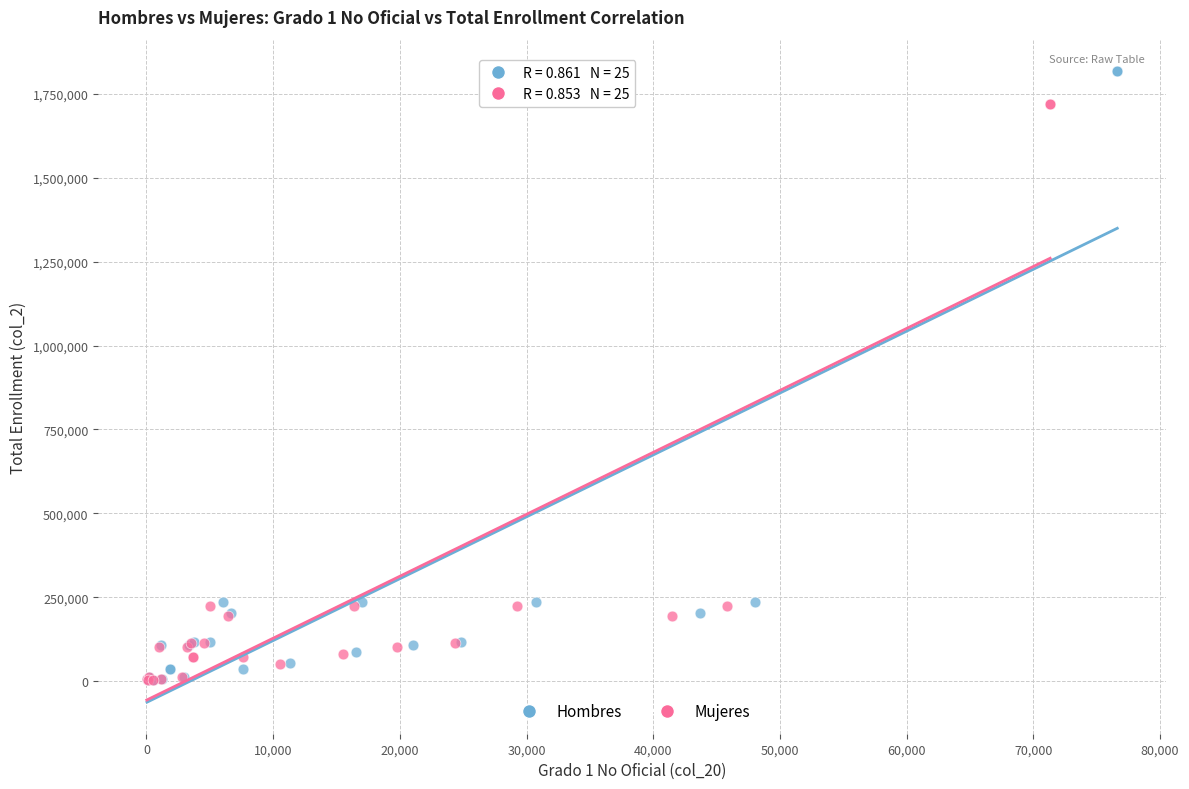

Which series reaches the maximum Y coordinate?

Hombres